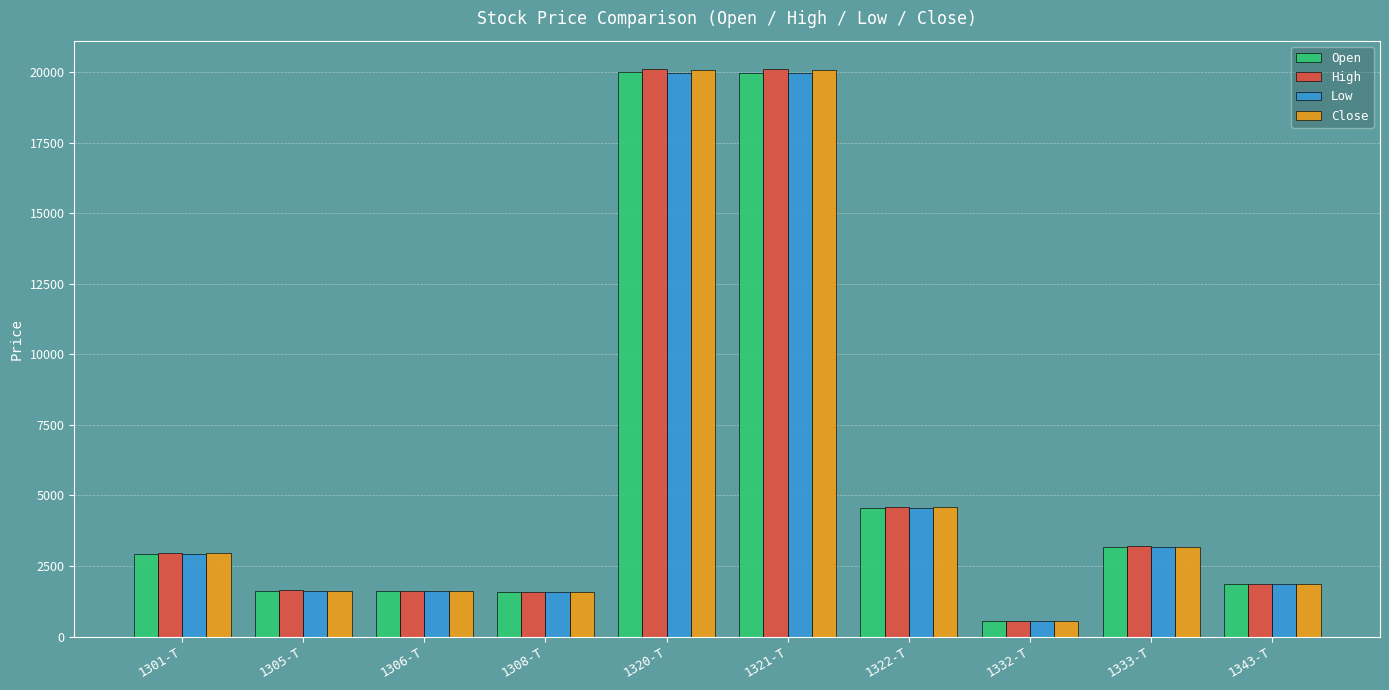

What is the greatest value displayed?

20110